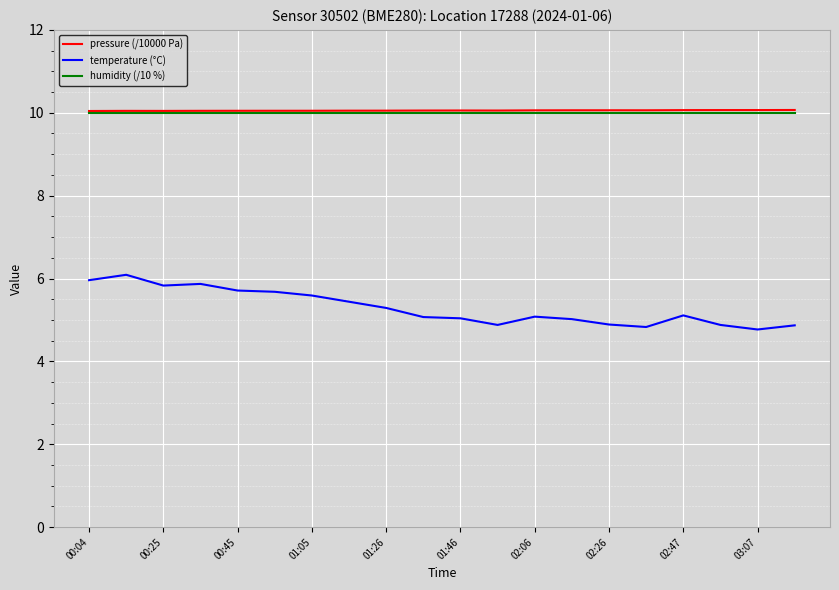

Which series has the largest range (max minus min)?

temperature (°C)